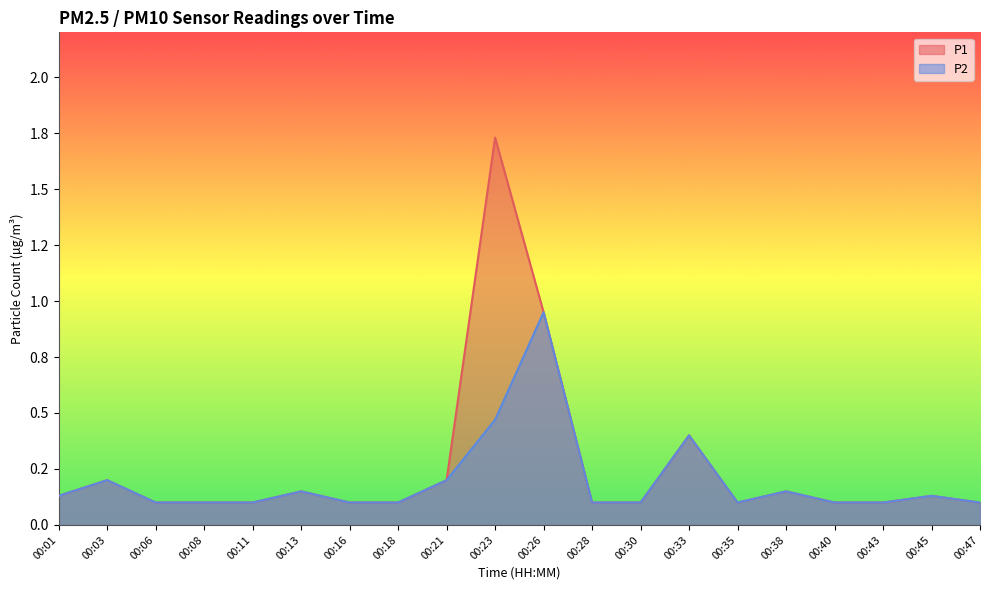

Reading left to right, extract all data points from this chart.

P1: 0.1	0.2	0.1	0.1	0.1	0.1	0.1	0.1	0.2	1.7	0.9	0.1	0.1	0.4	0.1	0.1	0.1	0.1	0.1	0.1
P2: 0.1	0.2	0.1	0.1	0.1	0.1	0.1	0.1	0.2	0.5	0.9	0.1	0.1	0.4	0.1	0.1	0.1	0.1	0.1	0.1